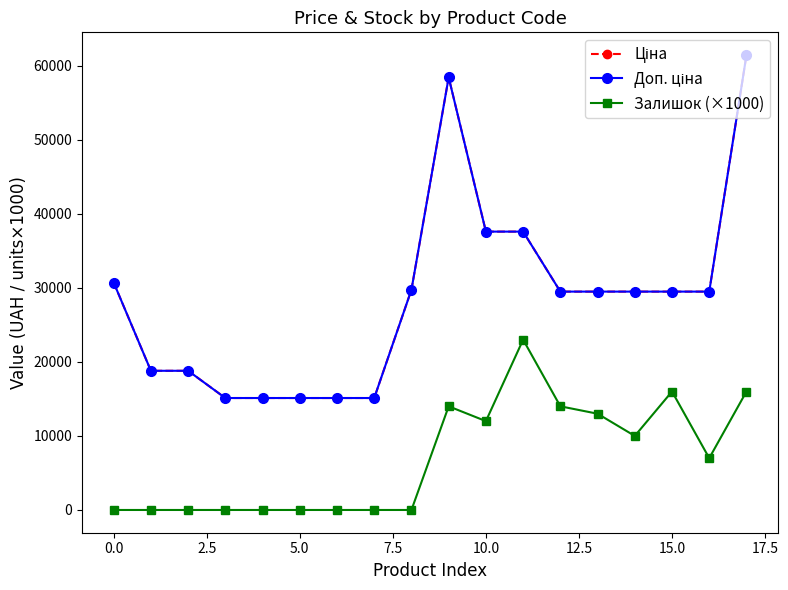

How many data points does each series have?

18